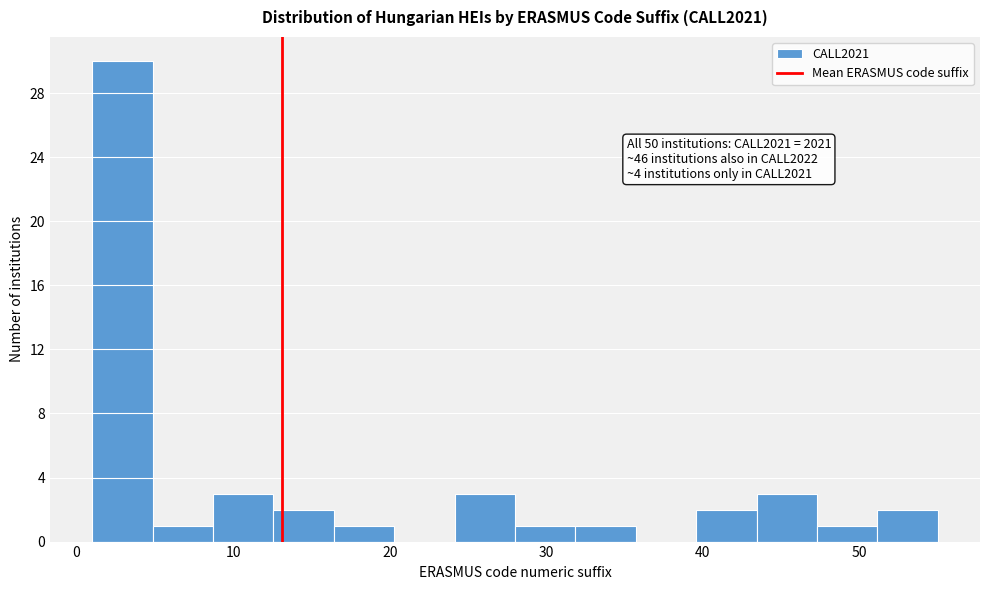

Read against the x-axis, roughly where is the centre of the tallest bar?

3